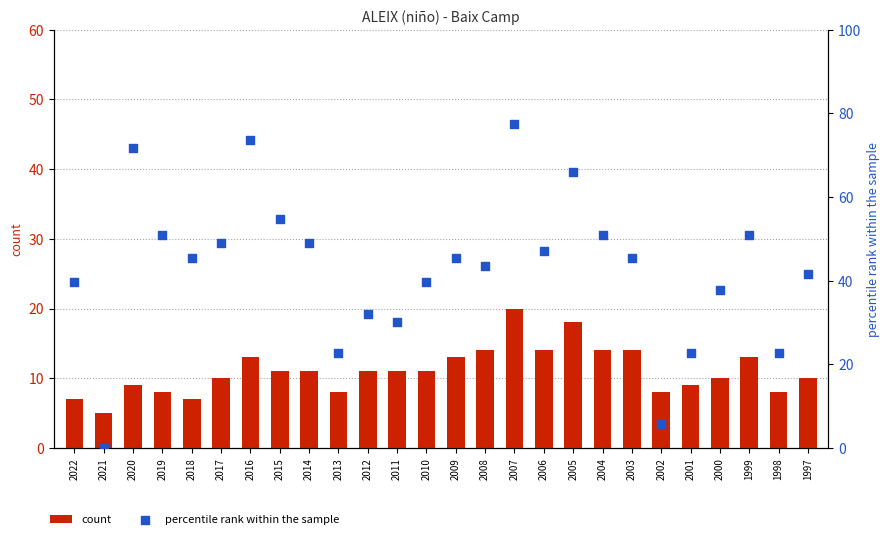

Which series contains the highest Y value?

percentile rank within the sample